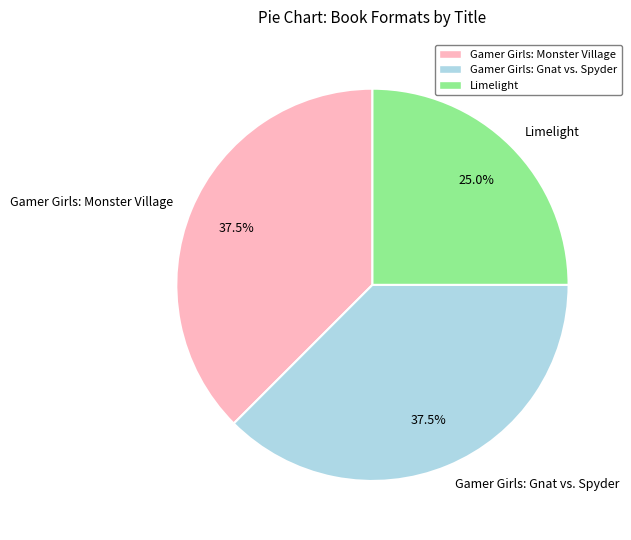

What percentage is the Limelight slice, to the nearest percent?

25%